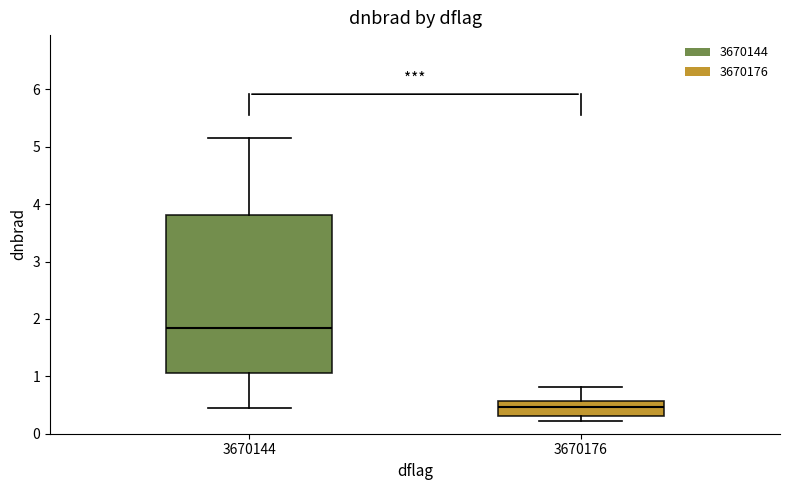

Reading left to right, transcribe this box plot: for each box, give where its median line is, the range the box spans, and where its two whiskers end, as read against the y-axis. The values are not printed on the chart, so give them approximately, as read against the axis.

3670144: median 1.8, box 1.1 to 3.8, whiskers 0.5 to 5.1
3670176: median 0.5, box 0.3 to 0.6, whiskers 0.2 to 0.8